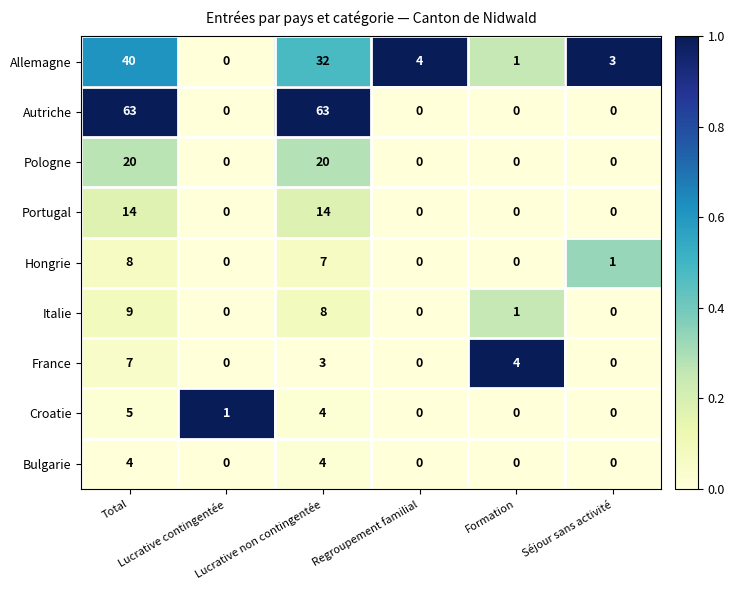

Which series has the largest total across all categories?

Autriche